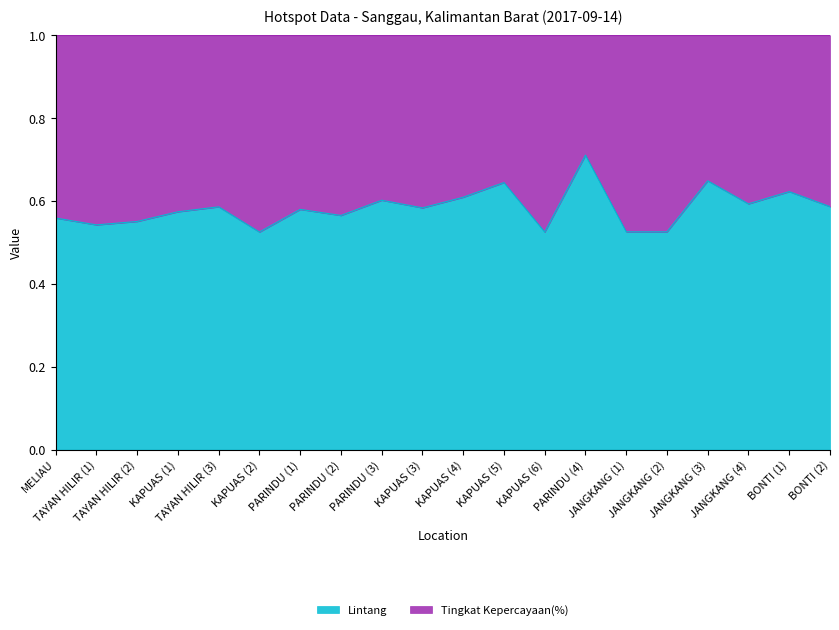

List the labels in order of value, smallest first.

KAPUAS (2), KAPUAS (6), JANGKANG (2), JANGKANG (1), TAYAN HILIR (1), TAYAN HILIR (2), MELIAU, PARINDU (2), KAPUAS (1), PARINDU (1), KAPUAS (3), TAYAN HILIR (3), BONTI (2), JANGKANG (4), PARINDU (3), KAPUAS (4), BONTI (1), KAPUAS (5), JANGKANG (3), PARINDU (4)